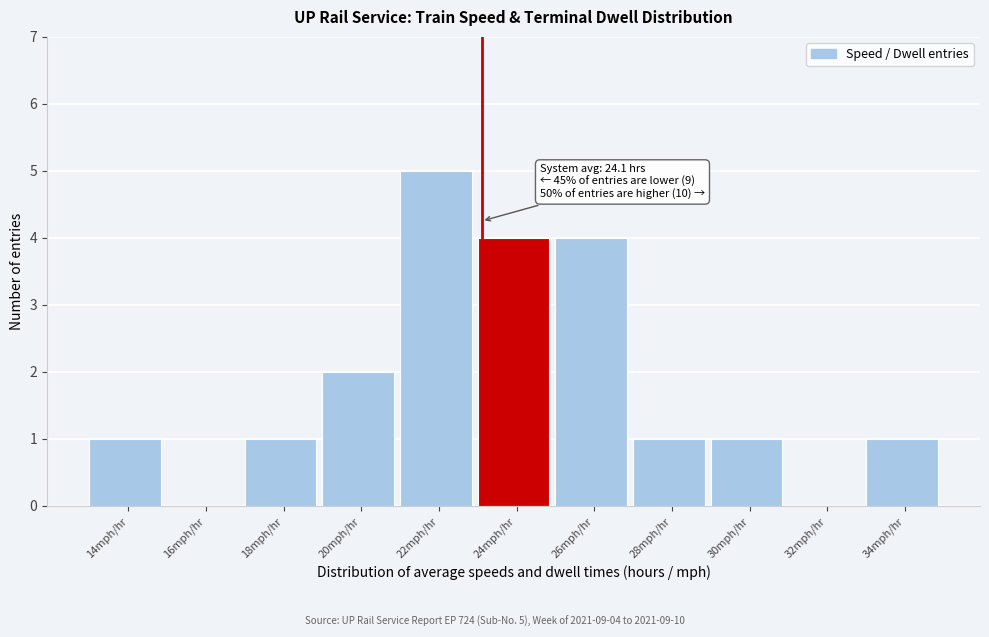

Reading left to right, extract all data points from this chart.

14mph/hr=1	16mph/hr=0	18mph/hr=1	20mph/hr=2	22mph/hr=5	24mph/hr=4	26mph/hr=4	28mph/hr=1	30mph/hr=1	32mph/hr=0	34mph/hr=1